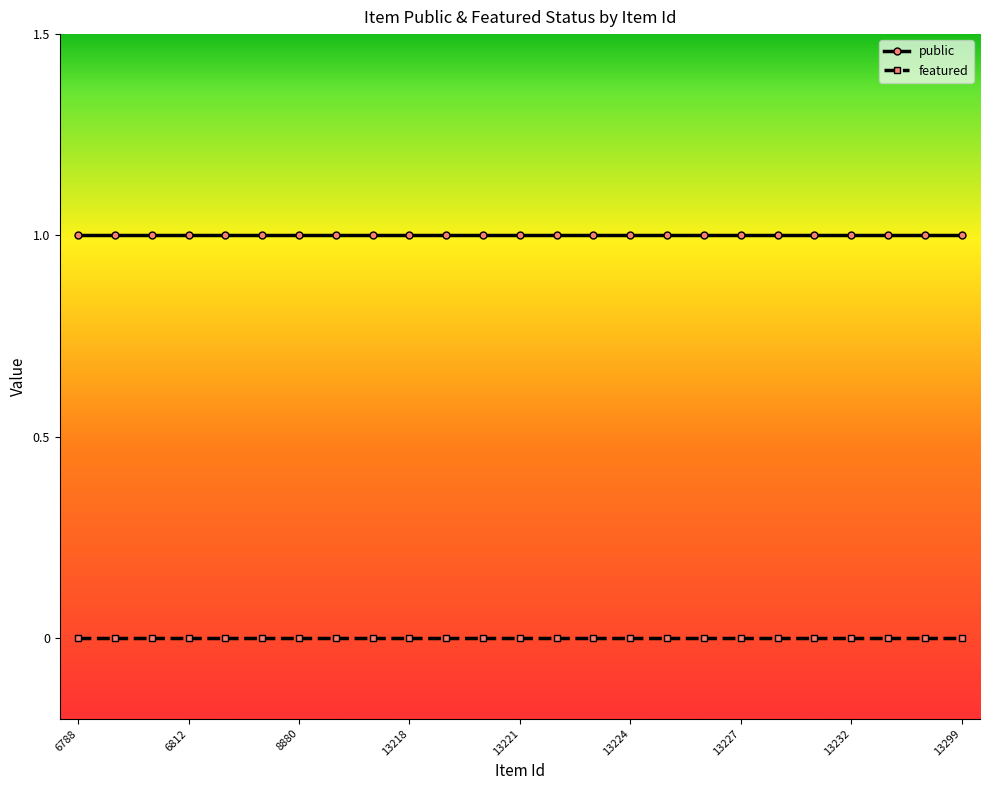

What is the average value of the public series?

1